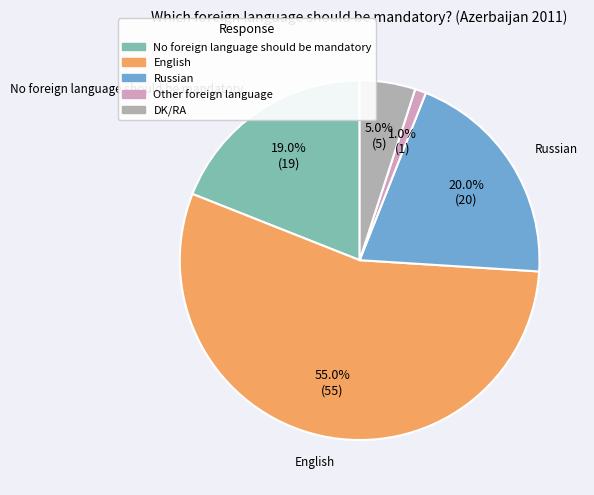

What portion of the pie excludes Other foreign language?

99.0%